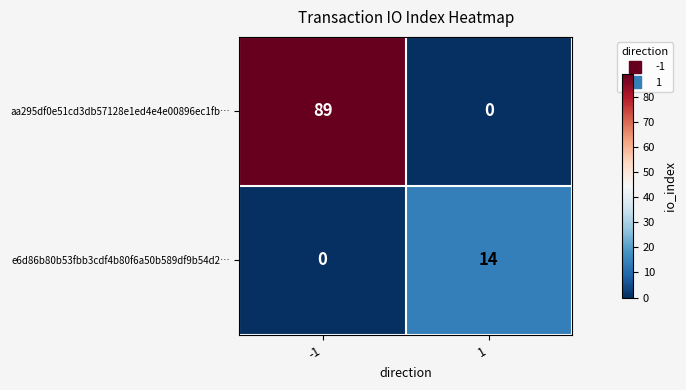

What is the difference between the maximum and minimum values in the aa295df0e51cd3db57128e1ed4e4e00896ec1fb… series?

89